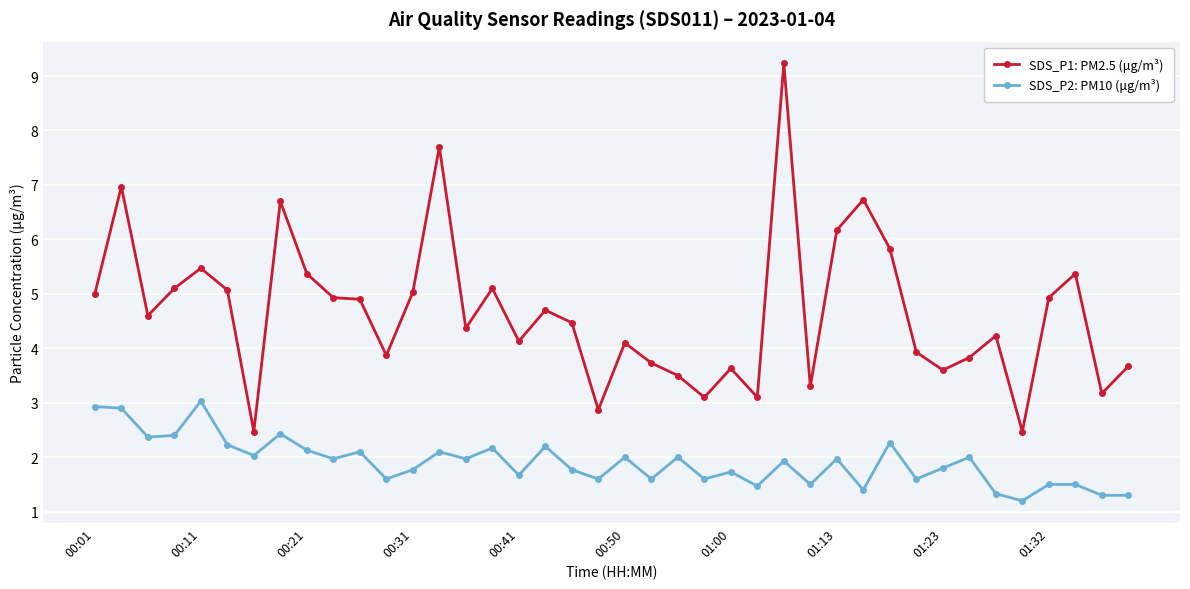

How many lines are shown in the chart?

2